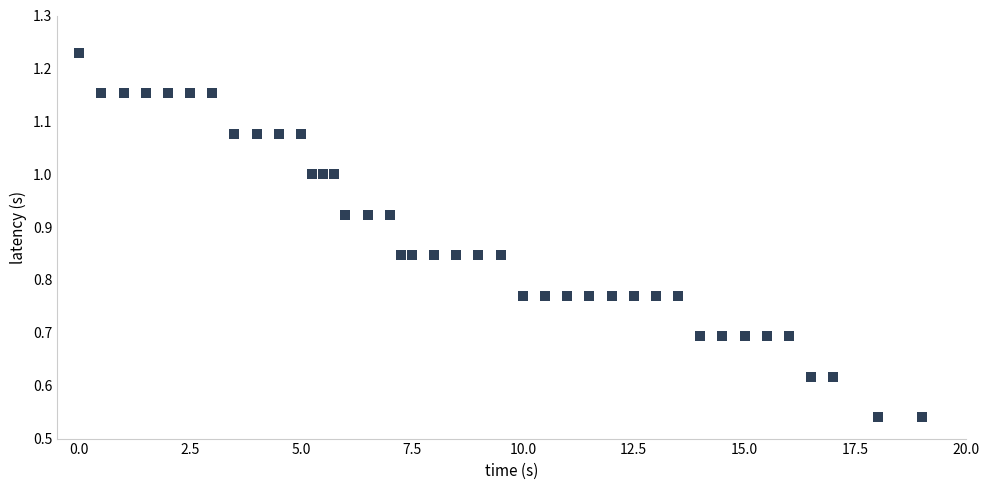

What is the range of X values (max minus min)?

19.0